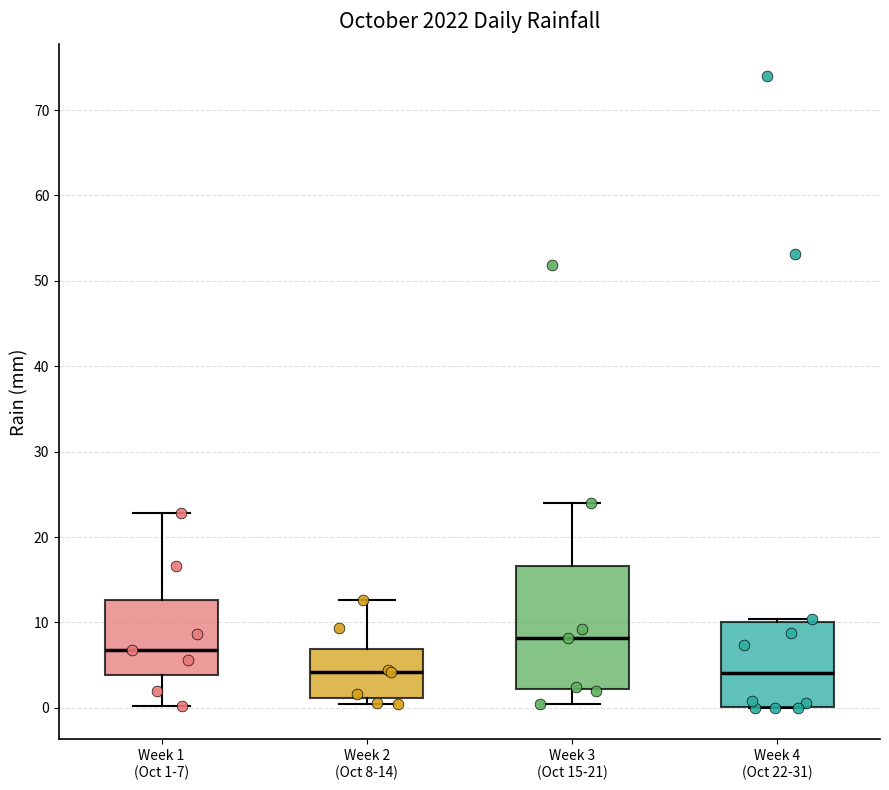

Reading left to right, read every box against the y-axis: the position of its median line, the range the box covers, and the ends of its whiskers. The values are not printed on the chart, so give them approximately, as read against the axis.

Week 1 (Oct 1-7): median 7, box 4 to 13, whiskers 0 to 23
Week 2 (Oct 8-14): median 4, box 1 to 7, whiskers 0 to 13
Week 3 (Oct 15-21): median 8, box 2 to 17, whiskers 0 to 24
Week 4 (Oct 22-31): median 4, box 0 to 10, whiskers 0 to 10 (just above the box's upper edge)